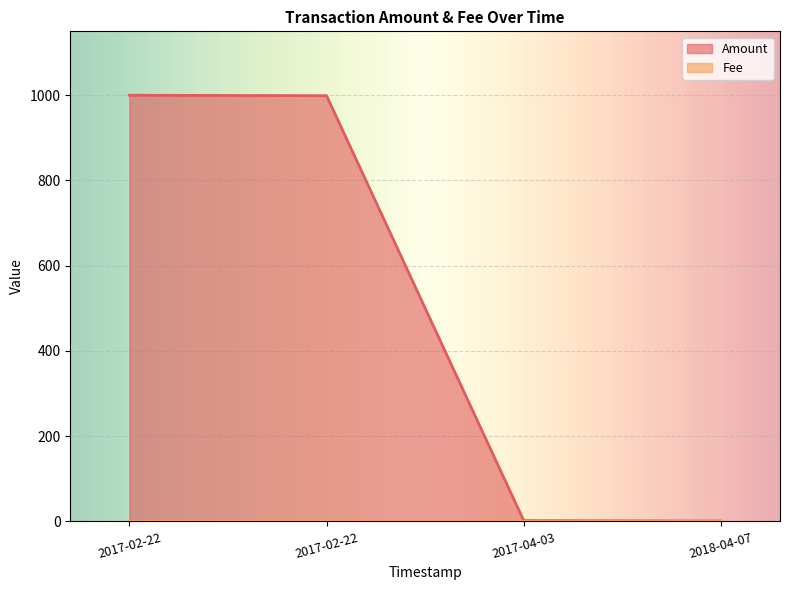

How many lines are shown in the chart?

2